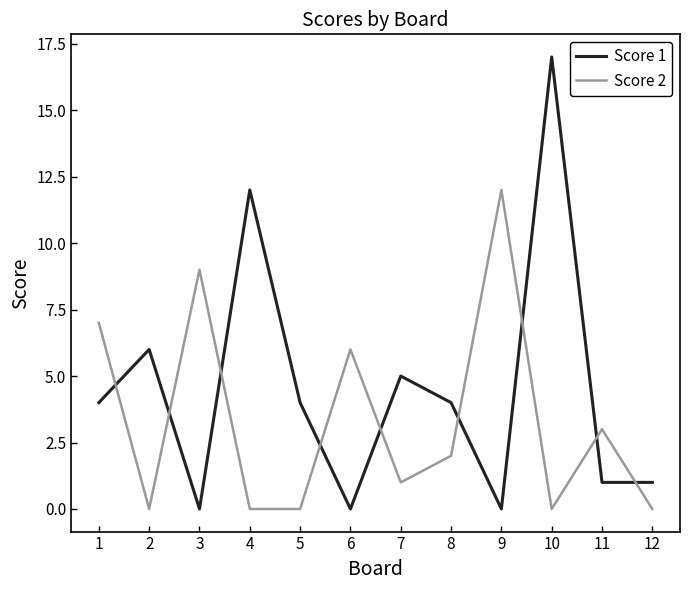

Reading right to left, what are all the values shown in this chart?

Score 1: 12=1	11=1	10=17	9=0	8=4	7=5	6=0	5=4	4=12	3=0	2=6	1=4
Score 2: 12=0	11=3	10=0	9=12	8=2	7=1	6=6	5=0	4=0	3=9	2=0	1=7